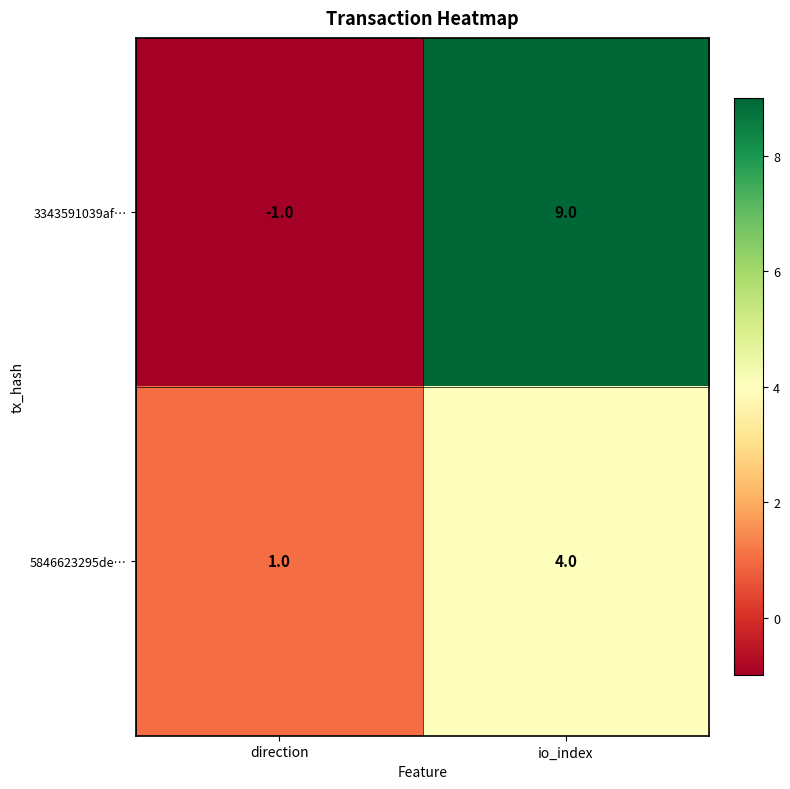

Rank the series by their maximum value, from highest to lowest.

3343591039af…, 5846623295de…